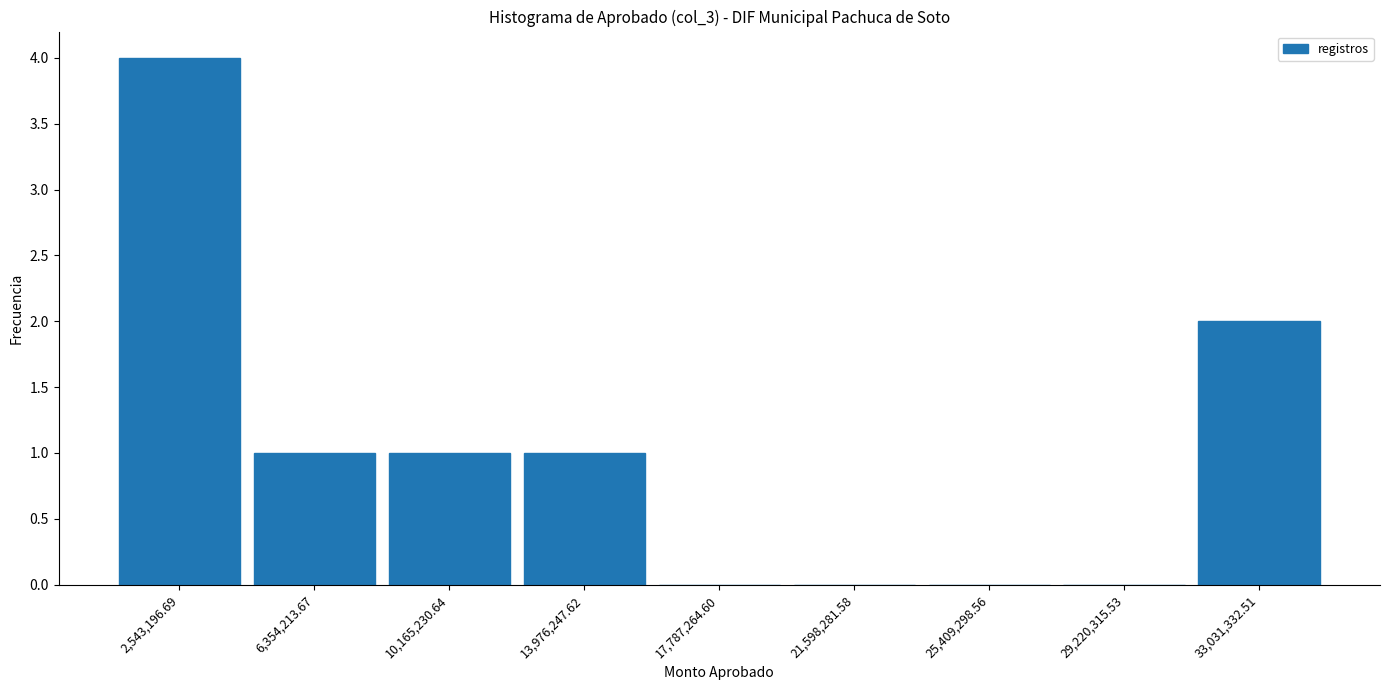

What is the height of the bar covering 12000000 to 16000000 on the x-axis? Neither the bar edges nor the heights are printed on the chart, so give them approximately, as read against the axes.

1